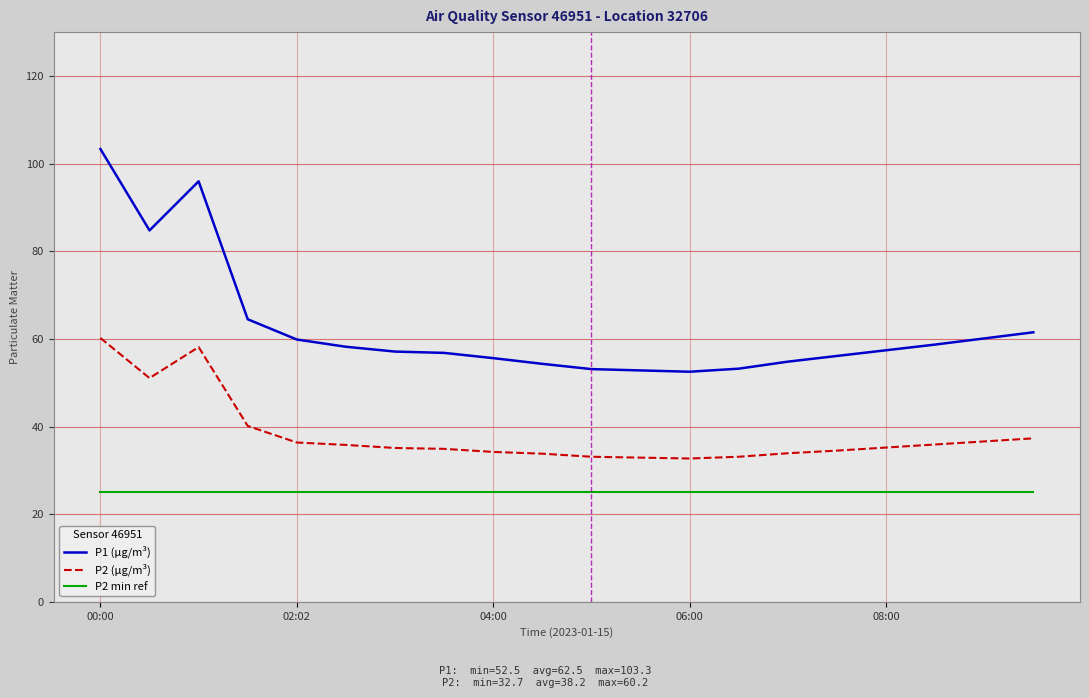

What is the average value of the P2 (µg/m³) series?

38.2